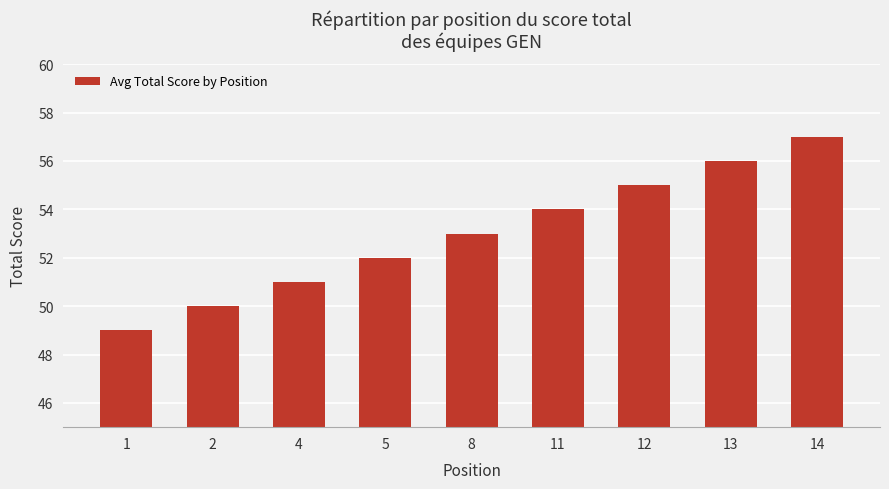

Which label corresponds to the largest value in the chart?

14